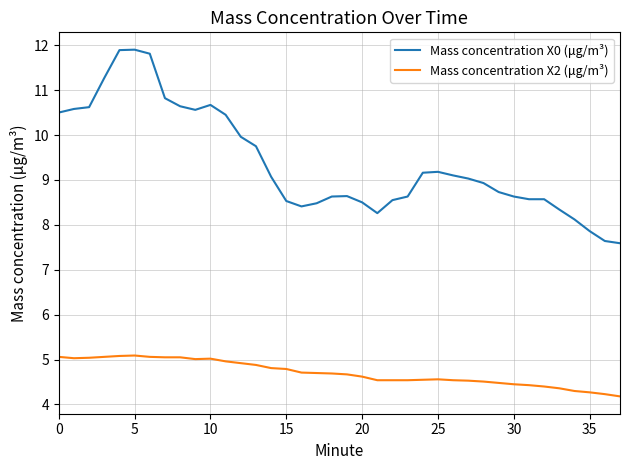

Which series has the largest total across all categories?

Mass concentration X0 (μg/m³)